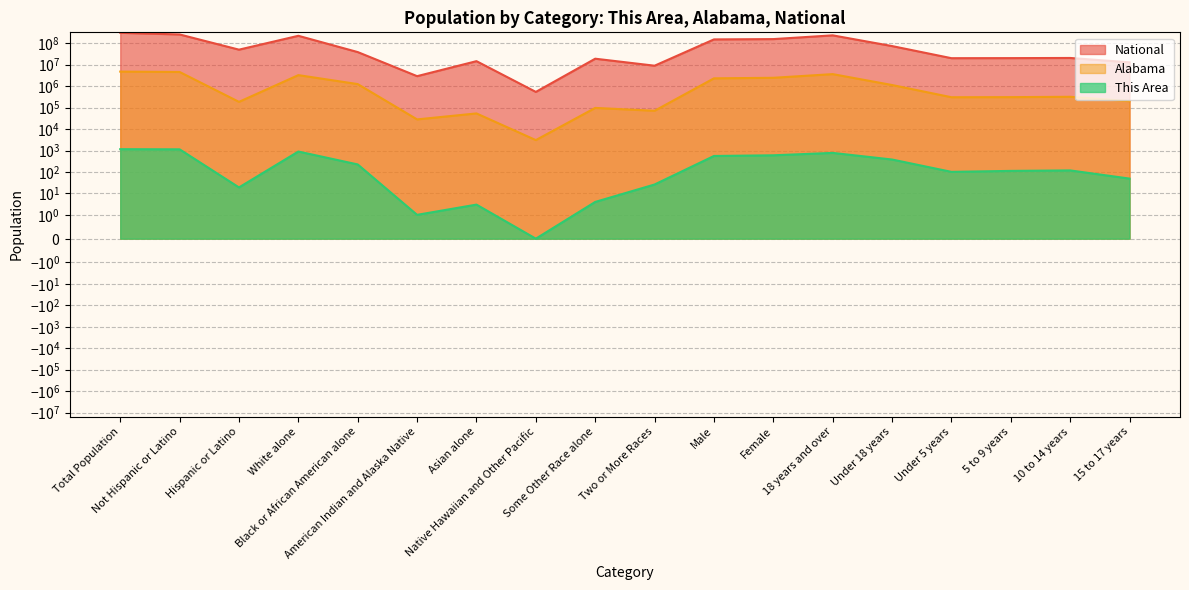

What is the value of the National point at the 9th from the left?

19107368